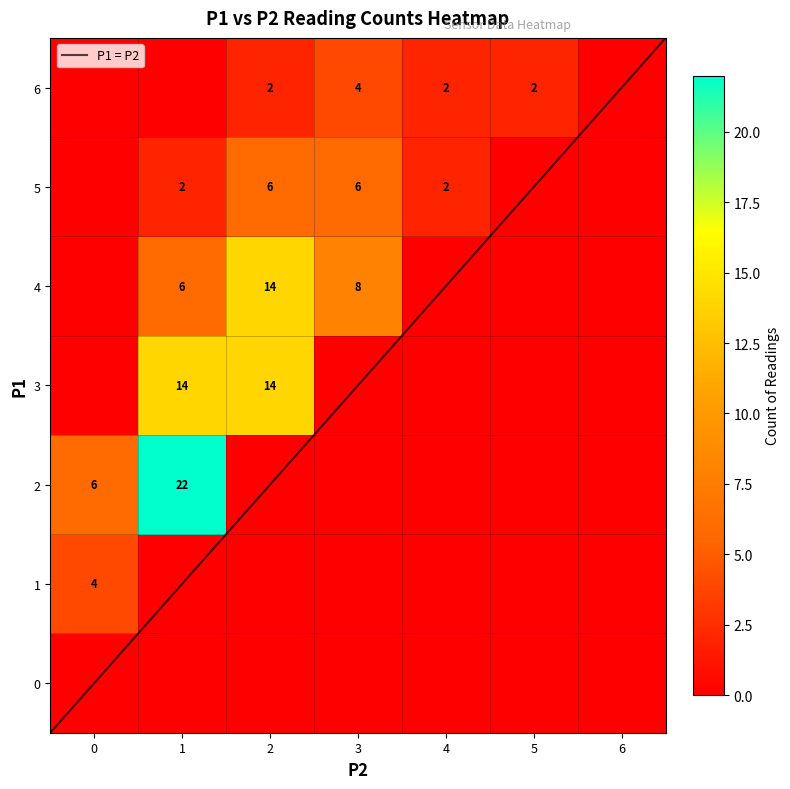

What is the maximum value for P1 = P2?

6.5